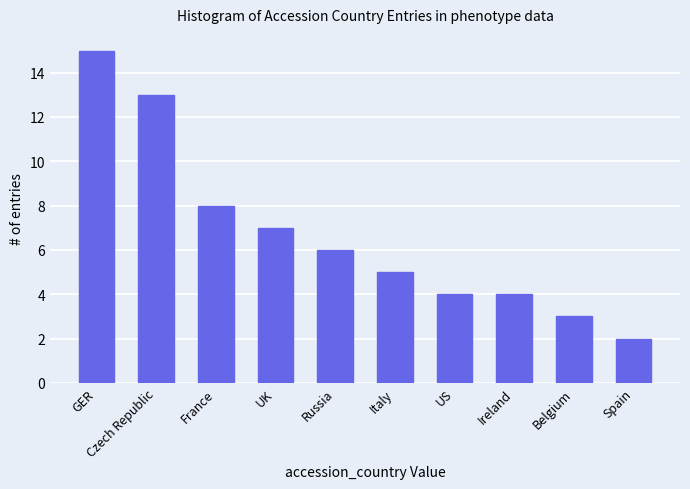

Where does the data first go above 6?

GER